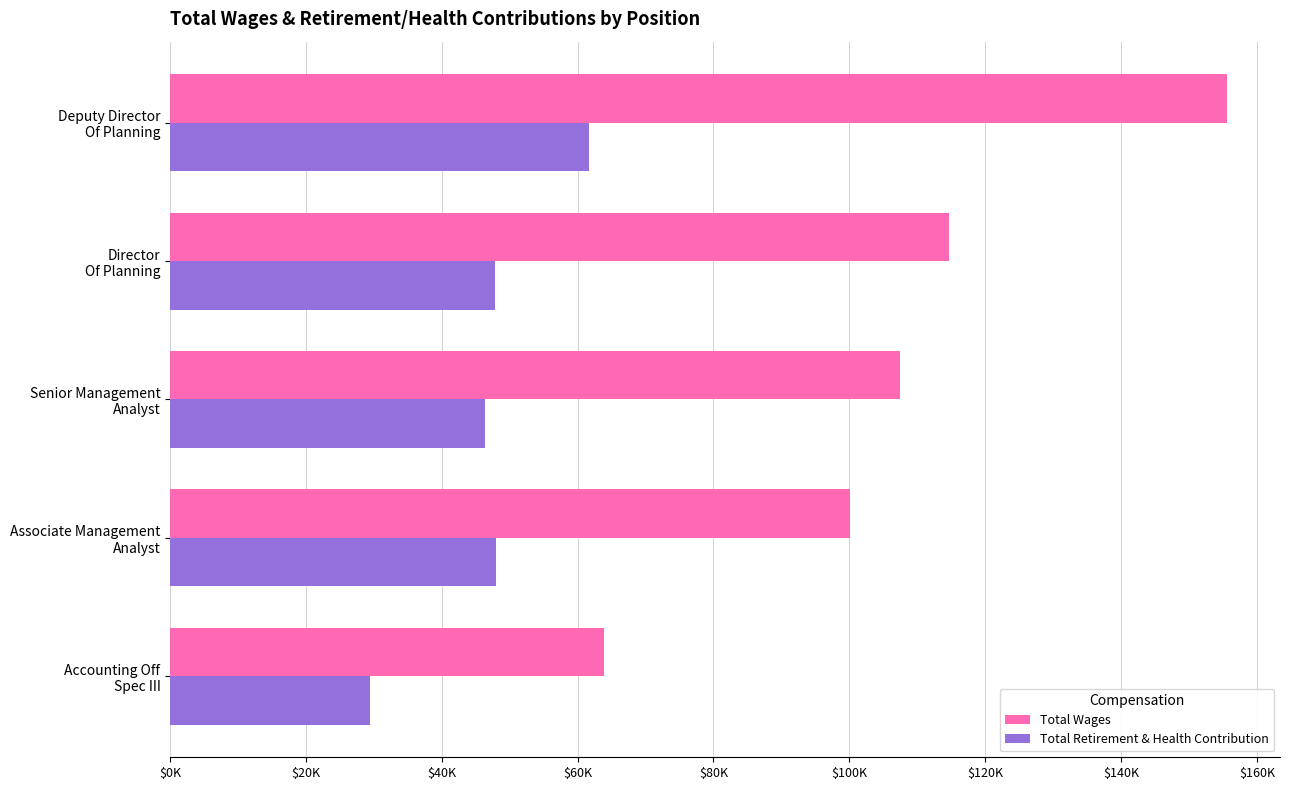

What are all the series names shown in the legend?

Total Wages, Total Retirement & Health Contribution